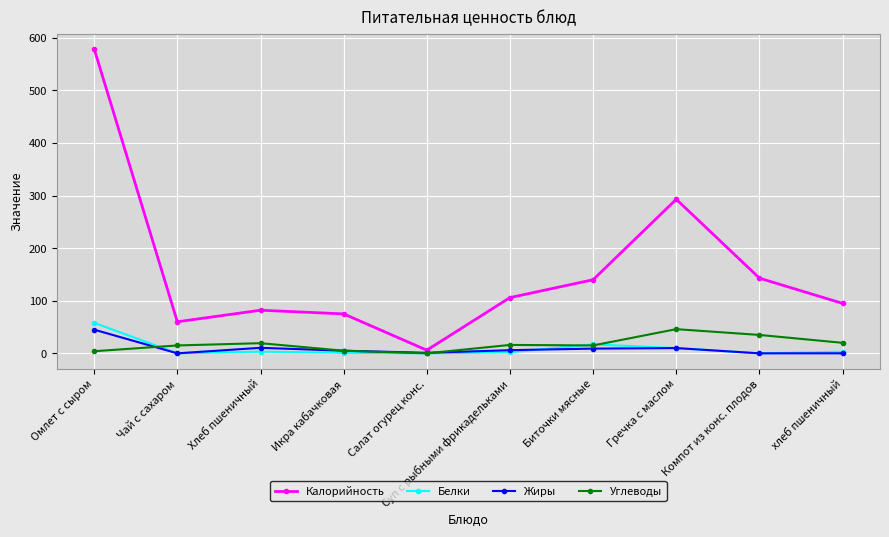

True or false: Калорийность and Углеводы cross at least once.

False